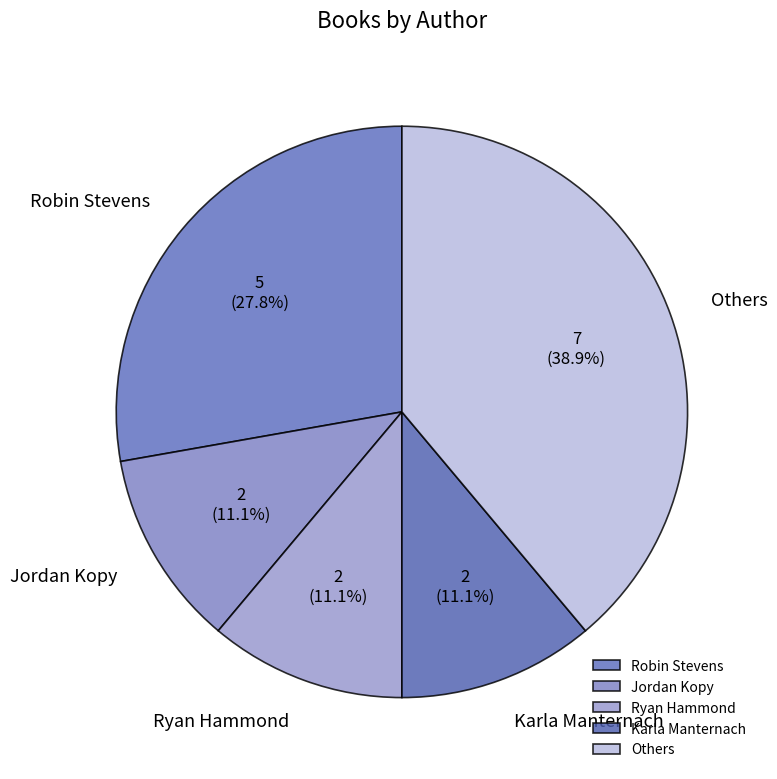

Between Ryan Hammond and Others, which is larger?

Others